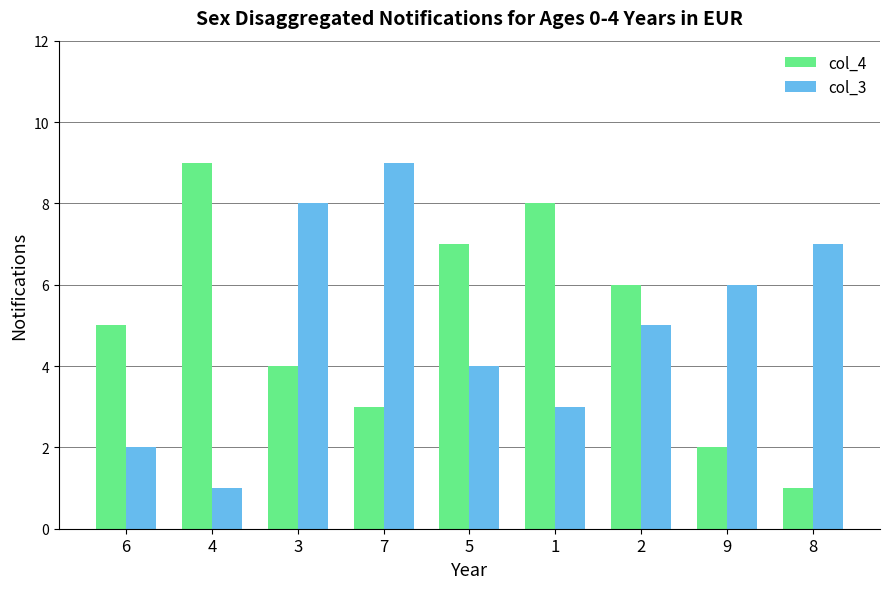

What is the label of the 3rd bar from the right?

2